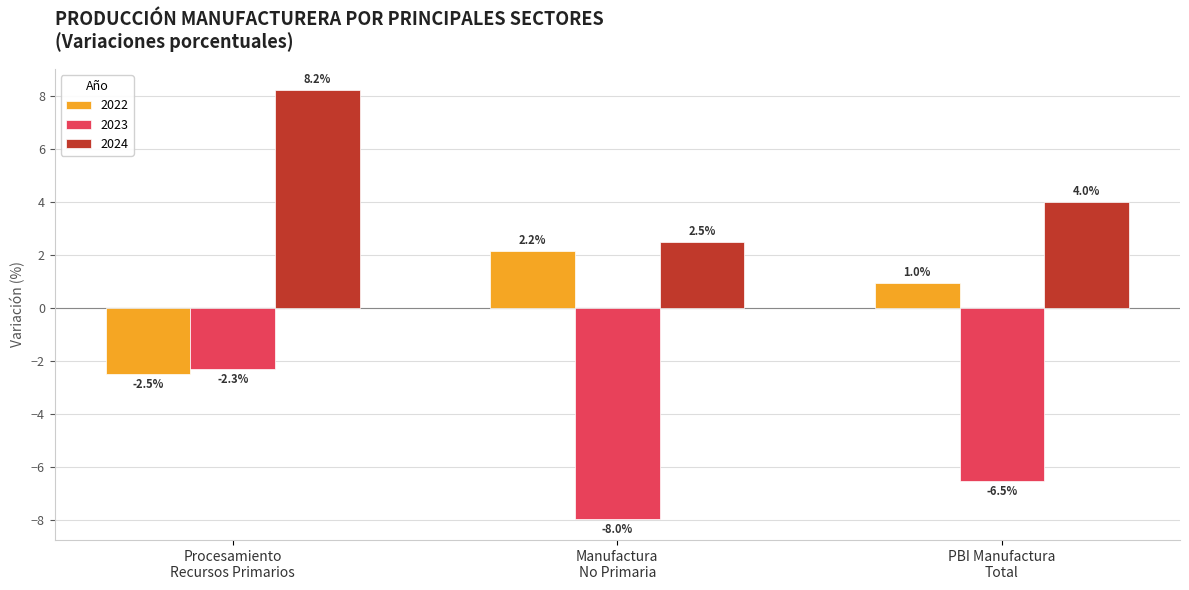

What is the lowest value of the 2023 series?

-8.0